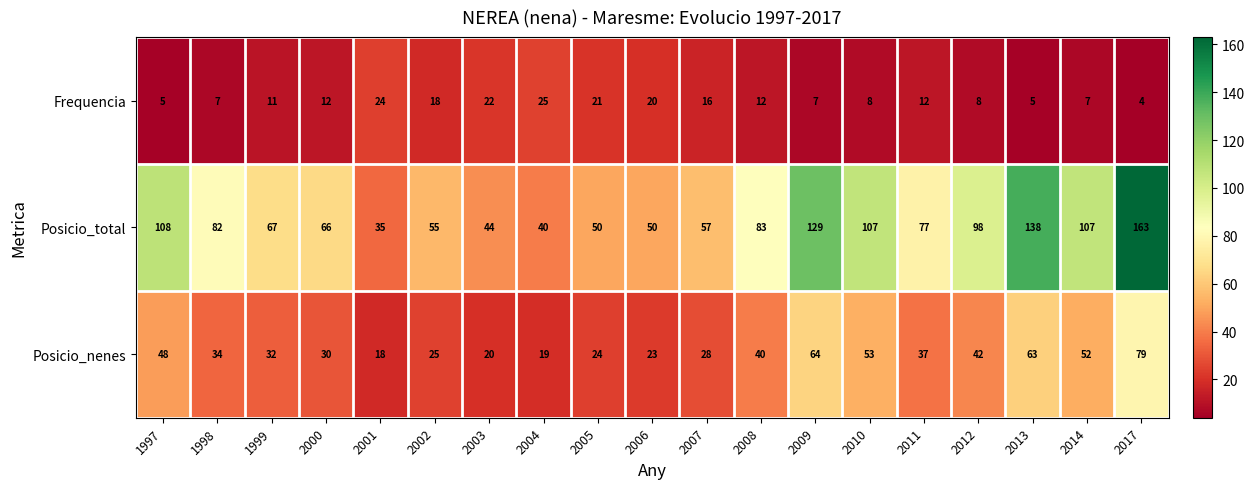

Which series has the largest total across all categories?

Posicio_total